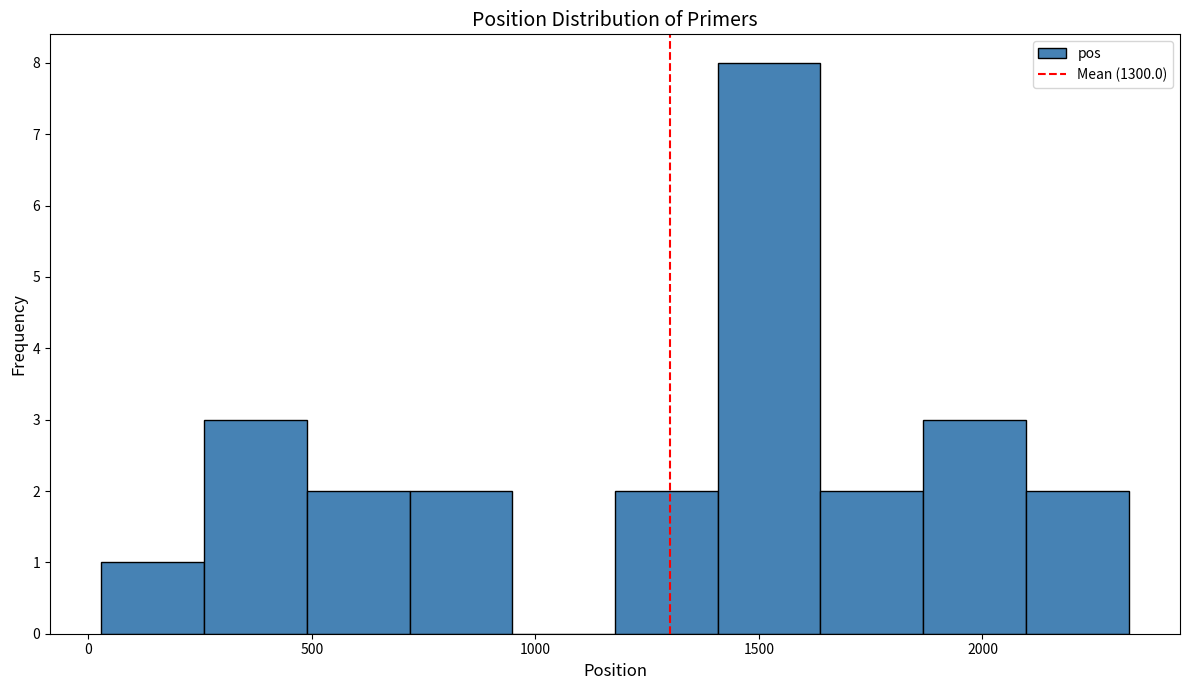

Reading left to right, list every bar in this chart as the range it spans on the x-axis followed by its height. Neither the bar edges nor the heights are printed on the chart, so give them approximately, as read against the axes.

50 to 250: 1
250 to 500: 3
500 to 700: 2
700 to 950: 2
950 to 1200: 0
1200 to 1400: 2
1400 to 1650: 8
1650 to 1850: 2
1850 to 2100: 3
2100 to 2350: 2